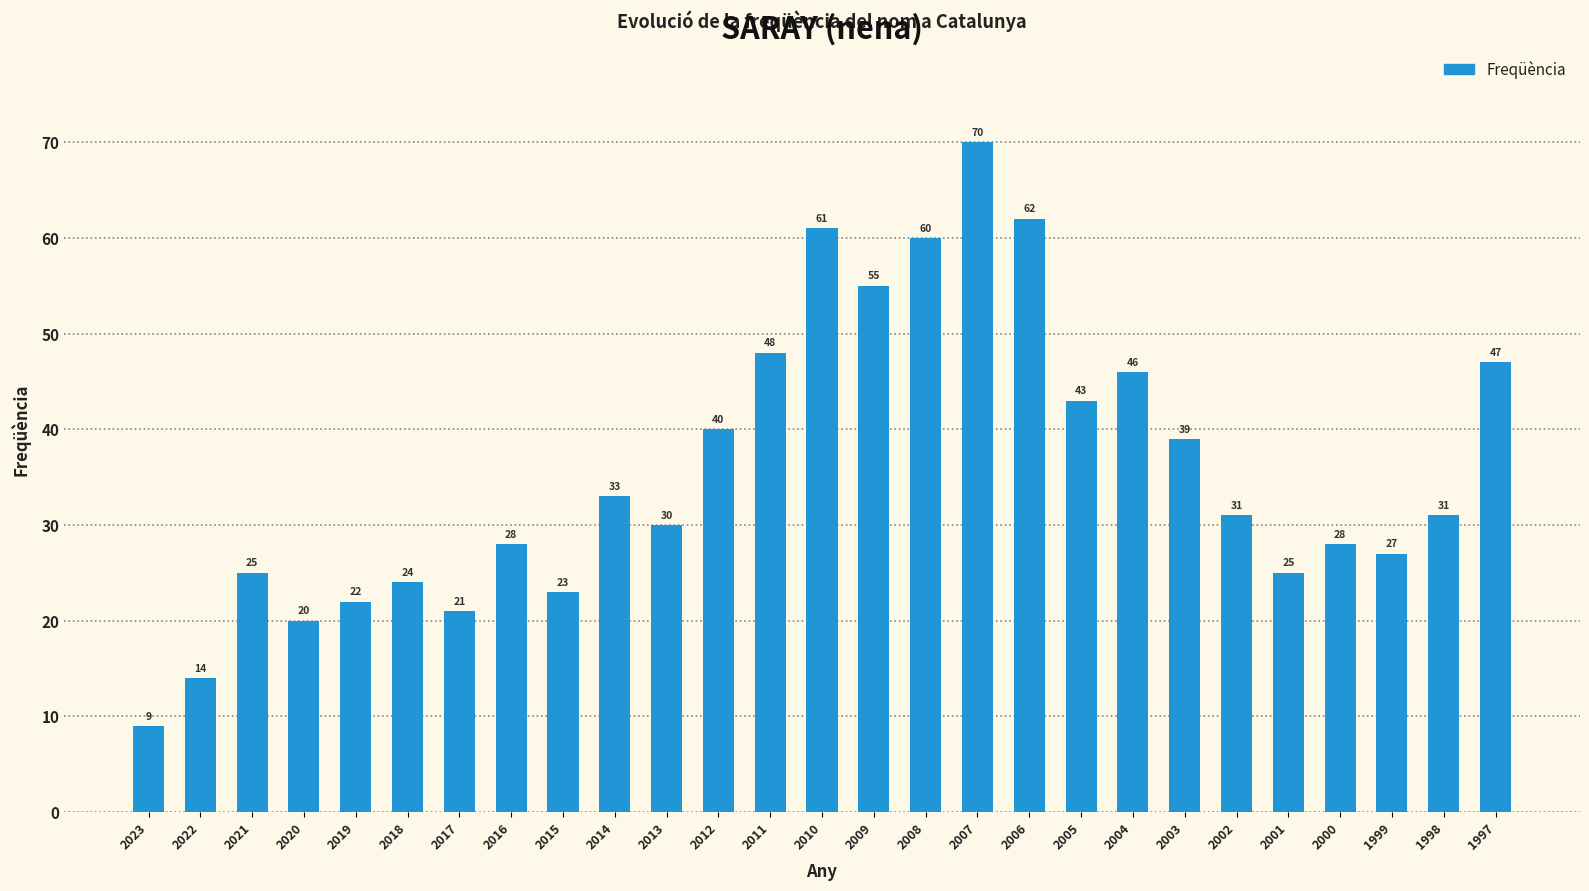

The value at 2006 is 93. True or false?

False